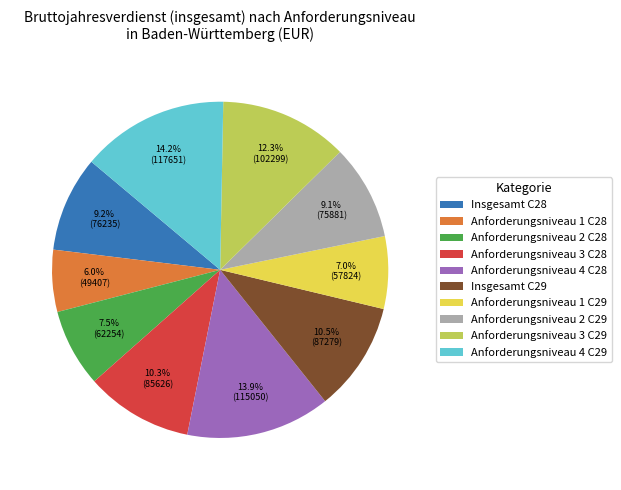

Which slice is the smallest?

Anforderungsniveau 1 C28